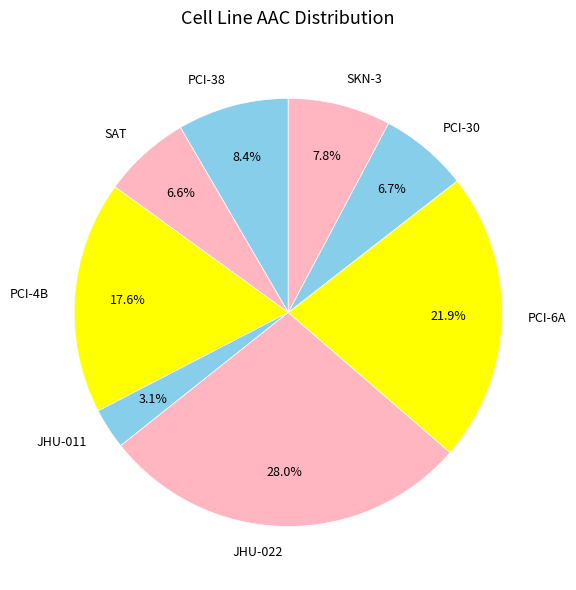

Count the number of slices in the pie.

8